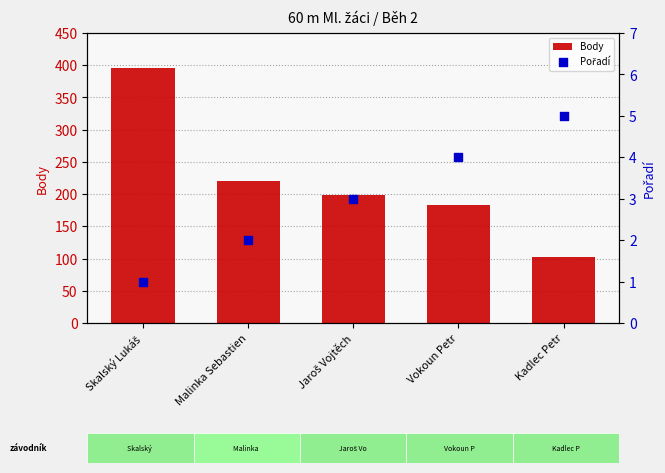

What is the total value across all series at Kadlec Petr?

107